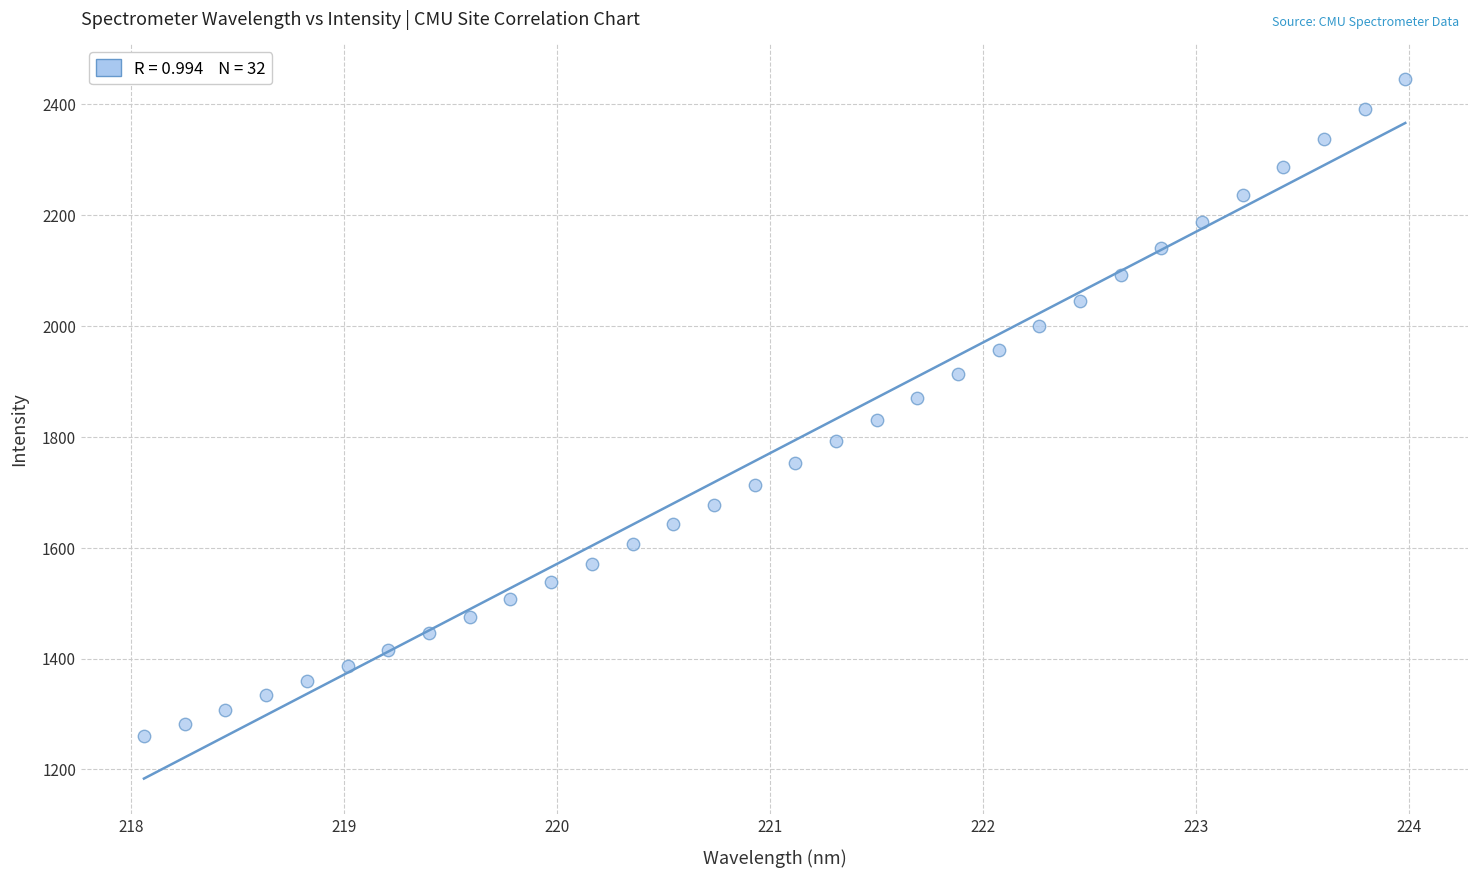

What is the range of X values (max minus min)?

5.9